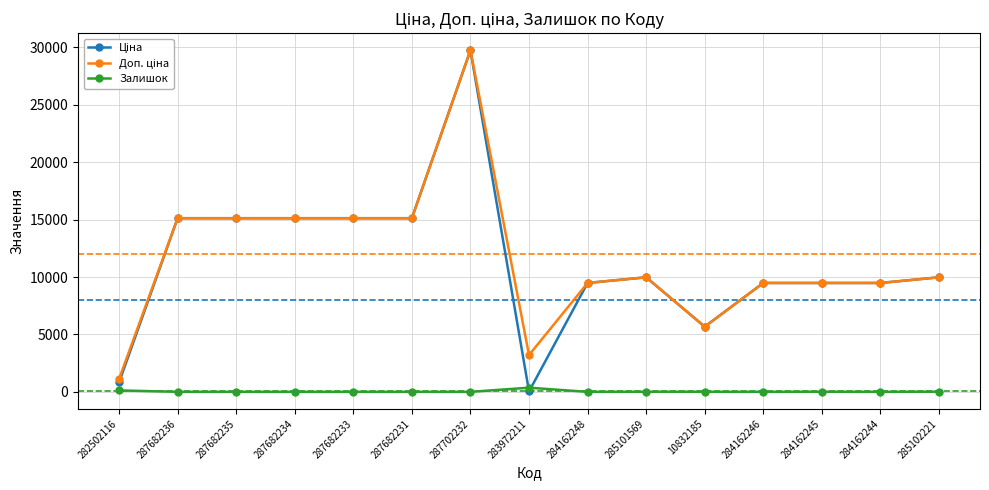

What is the average value of the Залишок series?

34.3